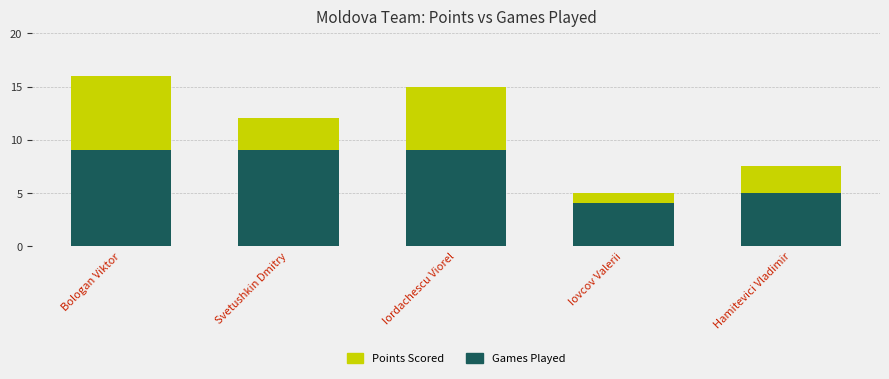

What is the highest value of the Games Played series?

9.0